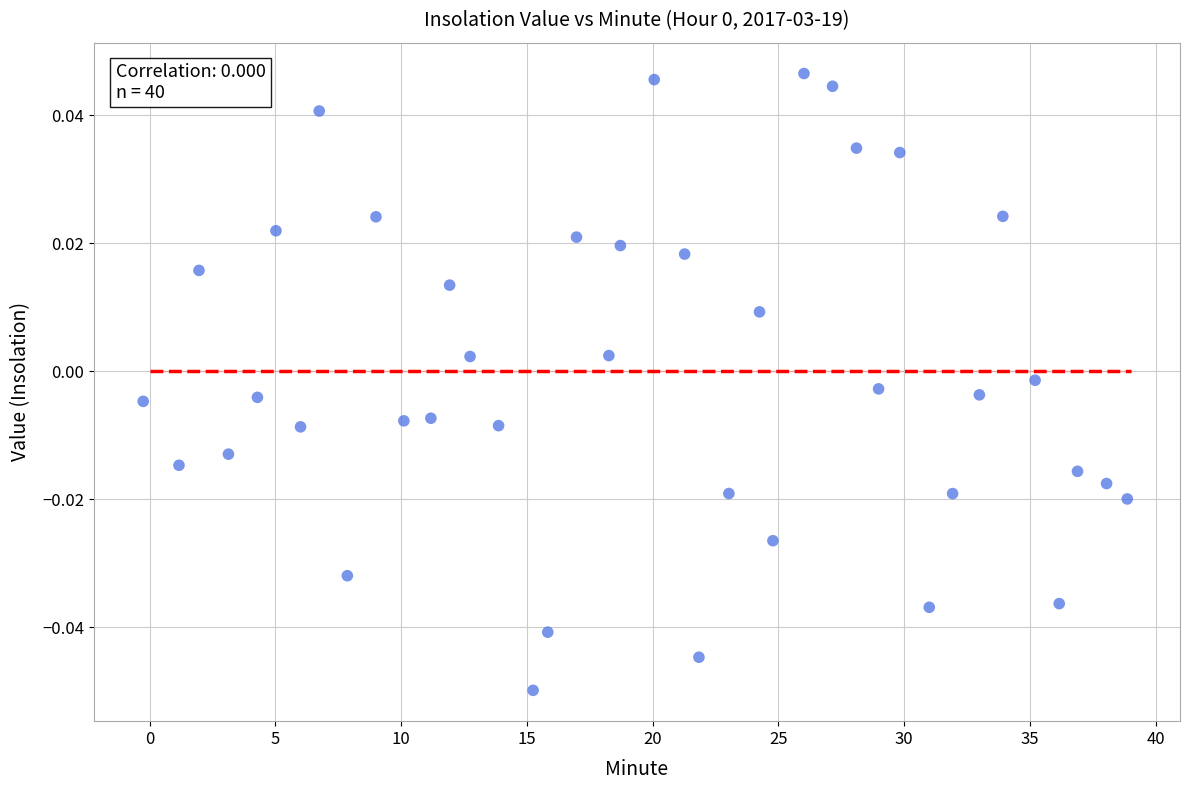

What is the range of X values (max minus min)?

39.1